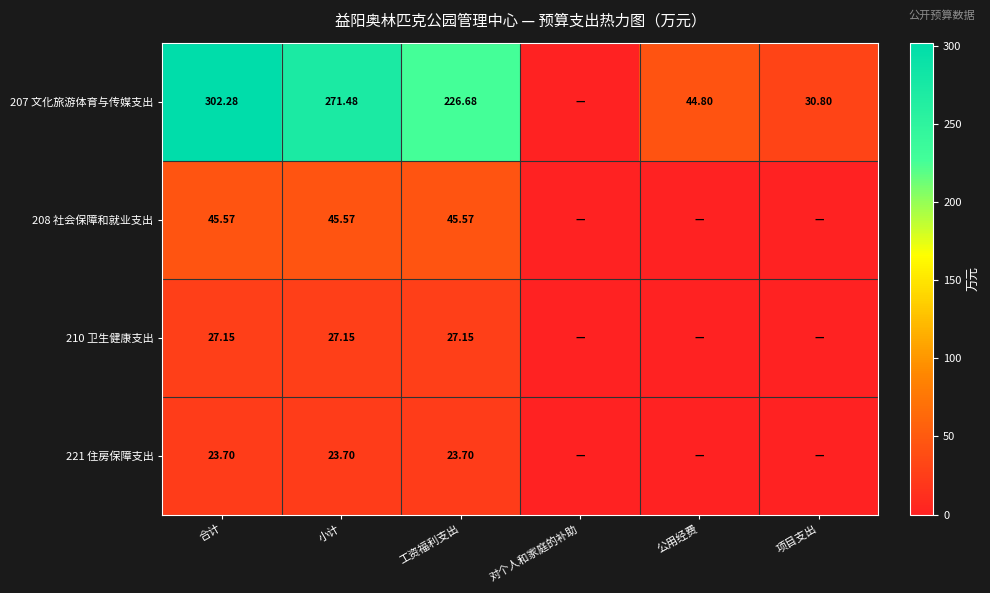

Which series has the largest total across all categories?

207 文化旅游体育与传媒支出